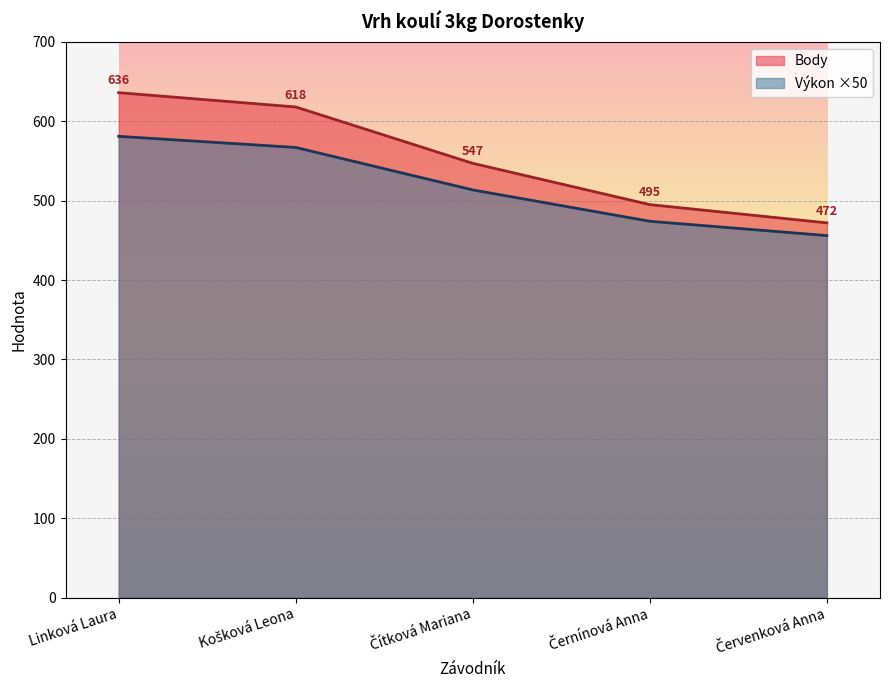

Reading left to right, list all the values displayed in this chart.

Pořadí: Linková Laura=581.0	Košková Leona=567.0	Čítková Mariana=513.5	Černínová Anna=474.0	Červenková Anna=456.0
Výkon: Linková Laura=636.0	Košková Leona=618.0	Čítková Mariana=547.0	Černínová Anna=495.0	Červenková Anna=472.0